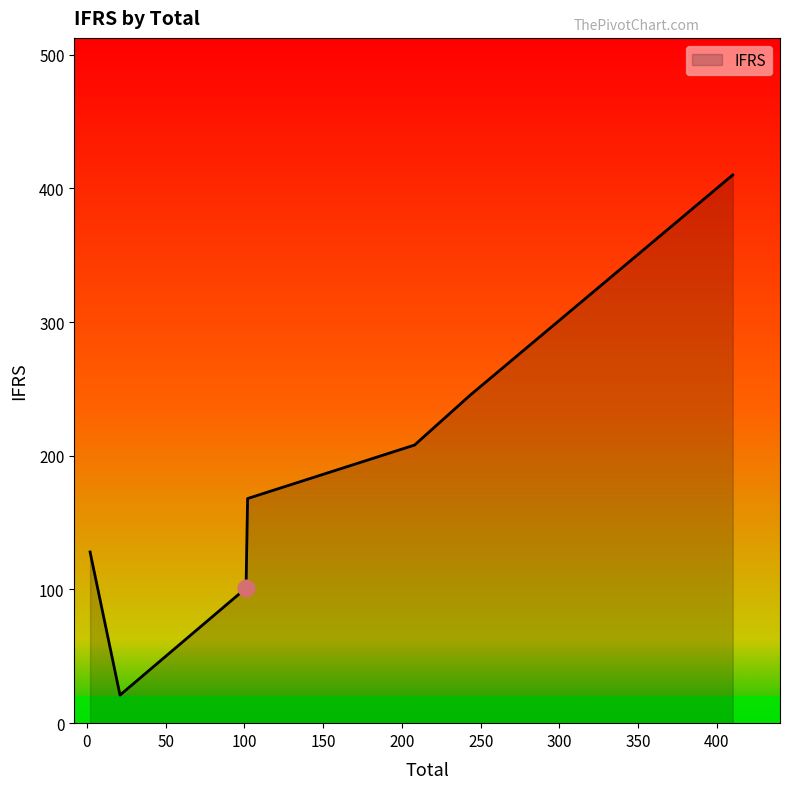

What is the minimum value shown in the chart?

21